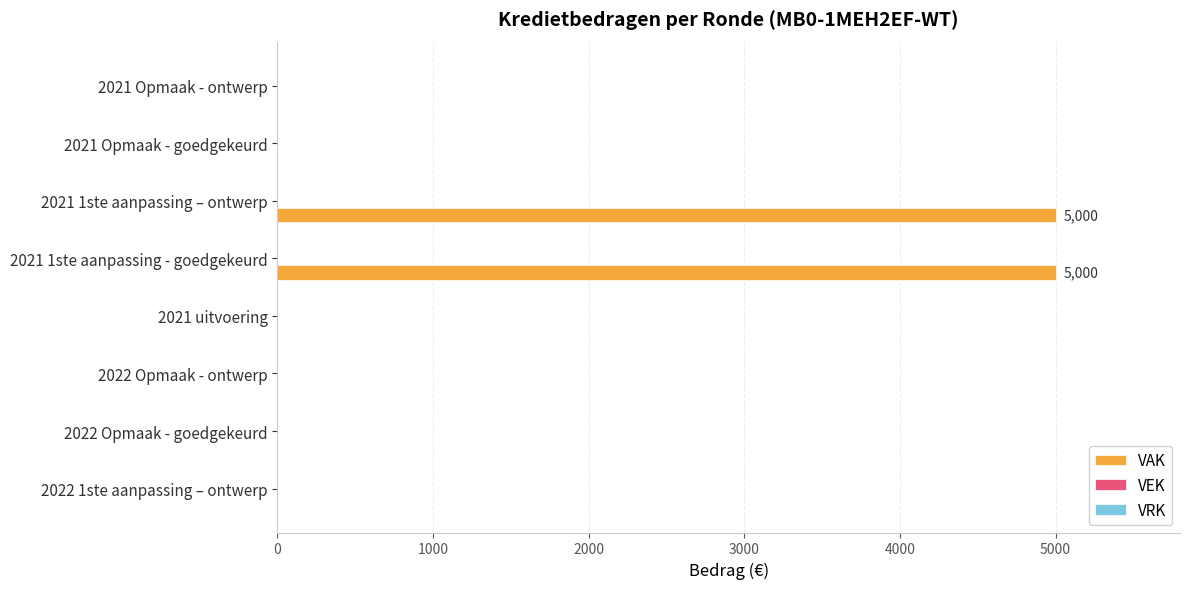

Is it true that the value at 2021 Opmaak - goedgekeurd is -1936?

False